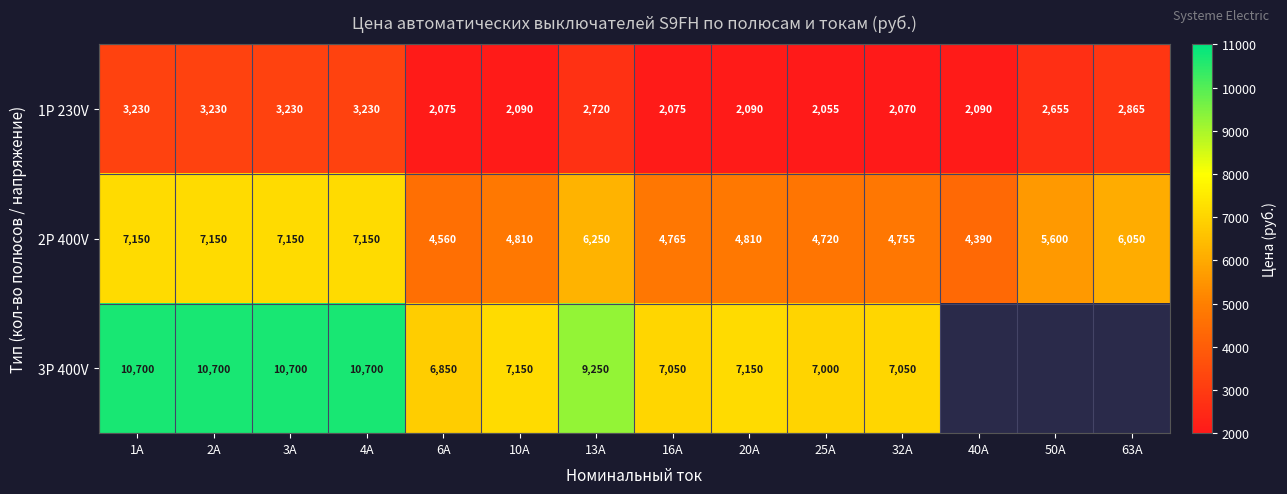

What is the difference between the highest and lowest values at 1A?

7470